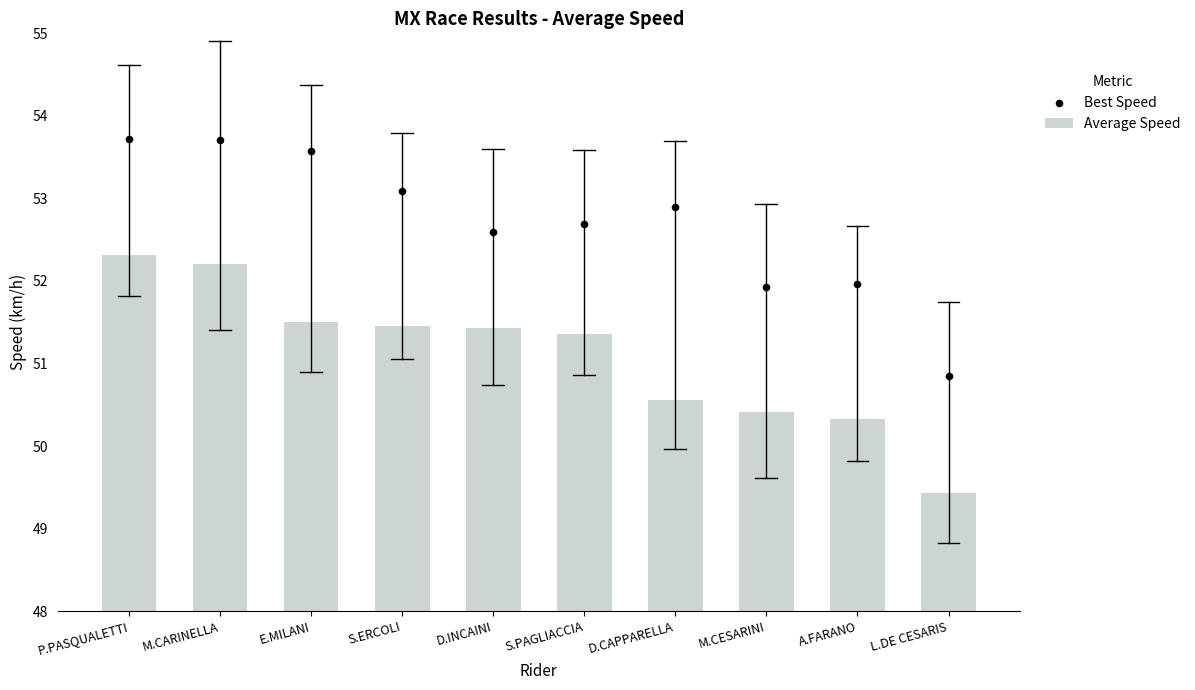

At how many categories does at least one series exceed 52?

7